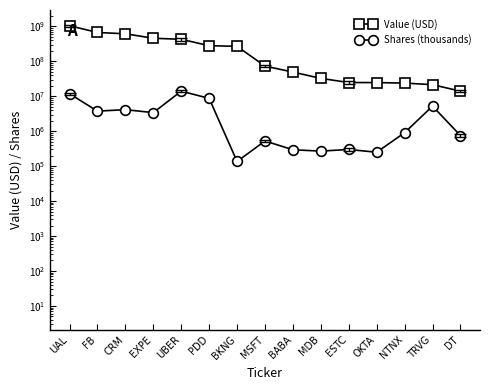

Reading right to left, list all the values displayed in this chart.

Value (USD): 14003000	21458000	23794000	24615000	24702000	32457000	49224000	72991000	267704000	279992000	426580000	456953000	613637000	668405000	1044544000
Shares (thousands): 750000	5221028	906444	250000	300000	269401	294350	525000	136402	8690000	14000000	3399693	4133903	3753400	11814776